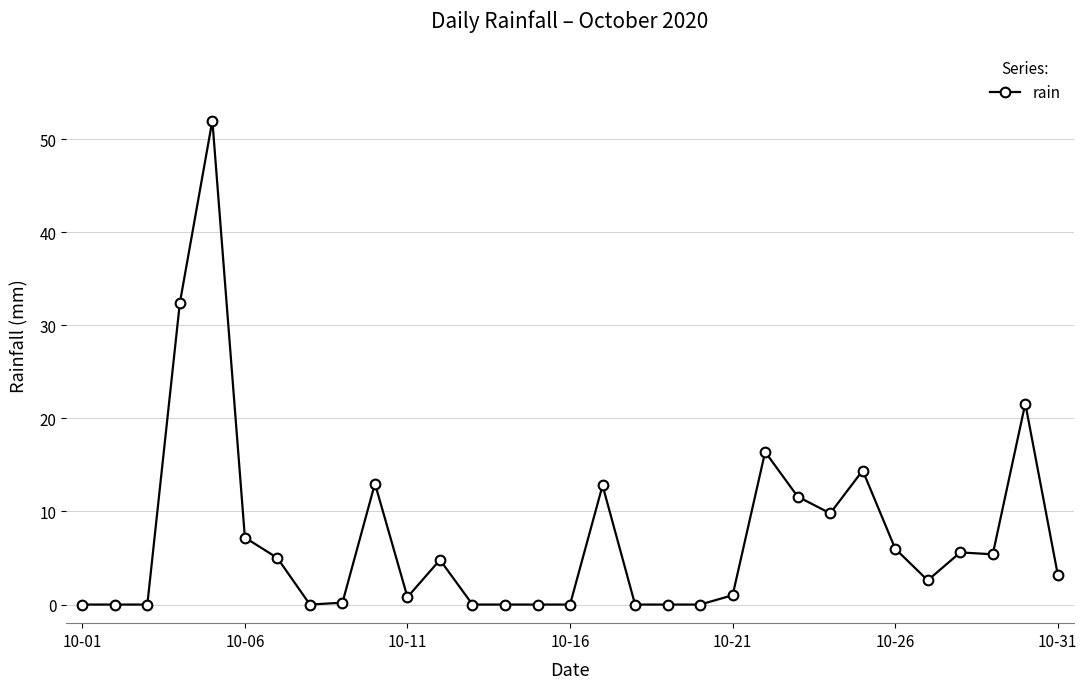

What is the maximum value shown in the chart?

52.0